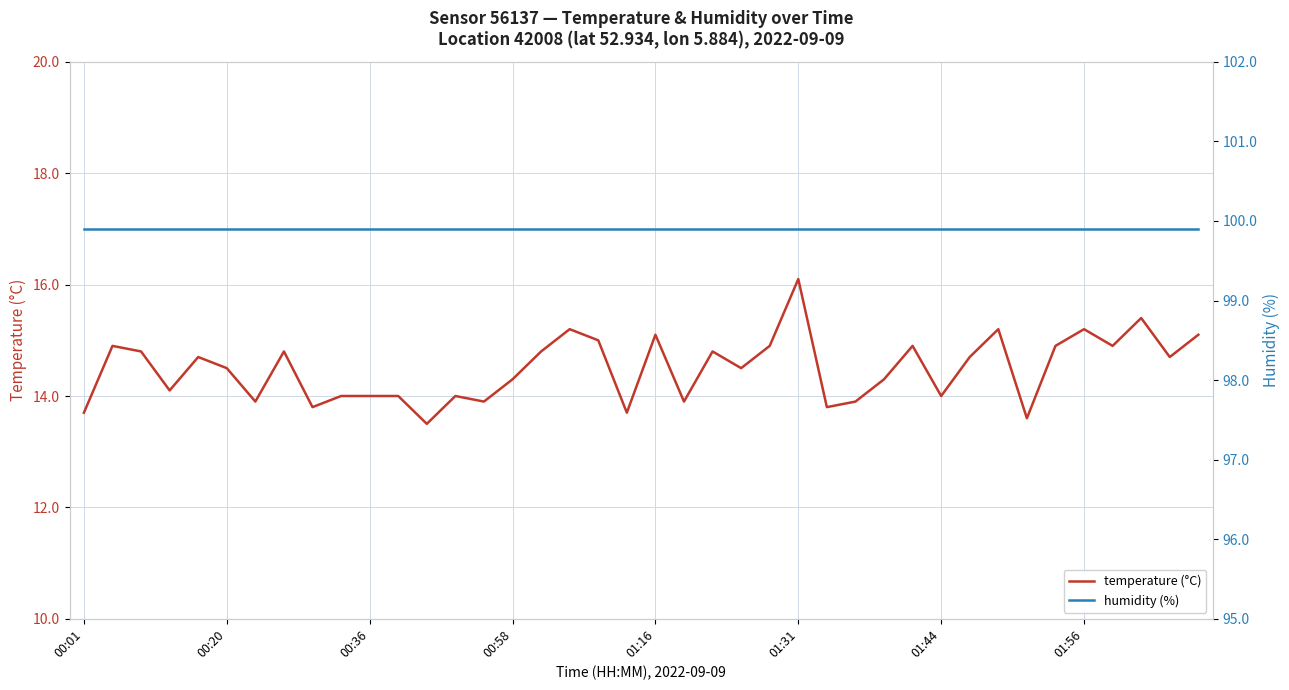

Rank the series by their average value, from lowest to highest.

temperature (°C), humidity (%)